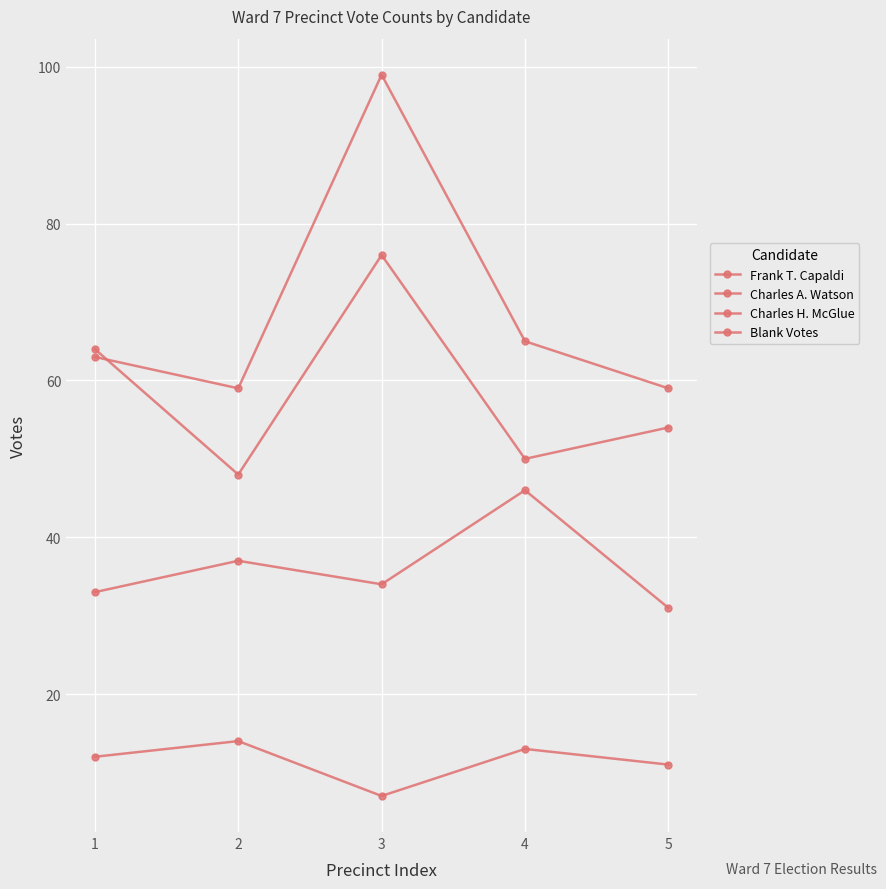

The Charles H. McGlue series shows 22 at 4. True or false?

False